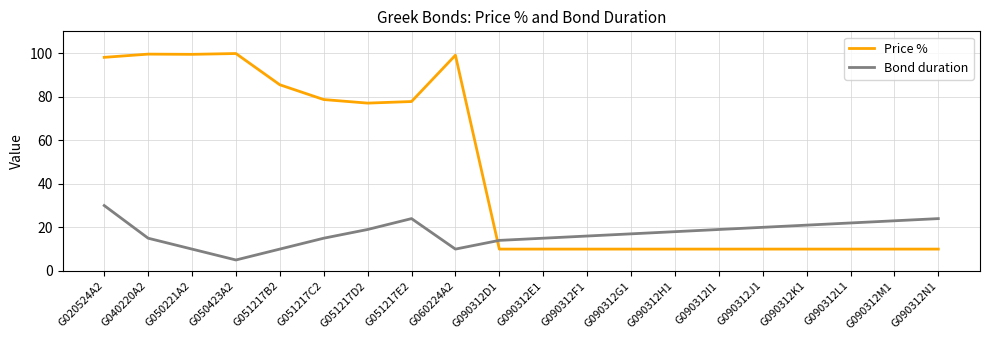

Which series ends up on top after the final intersection of Bond duration and Price %?

Bond duration